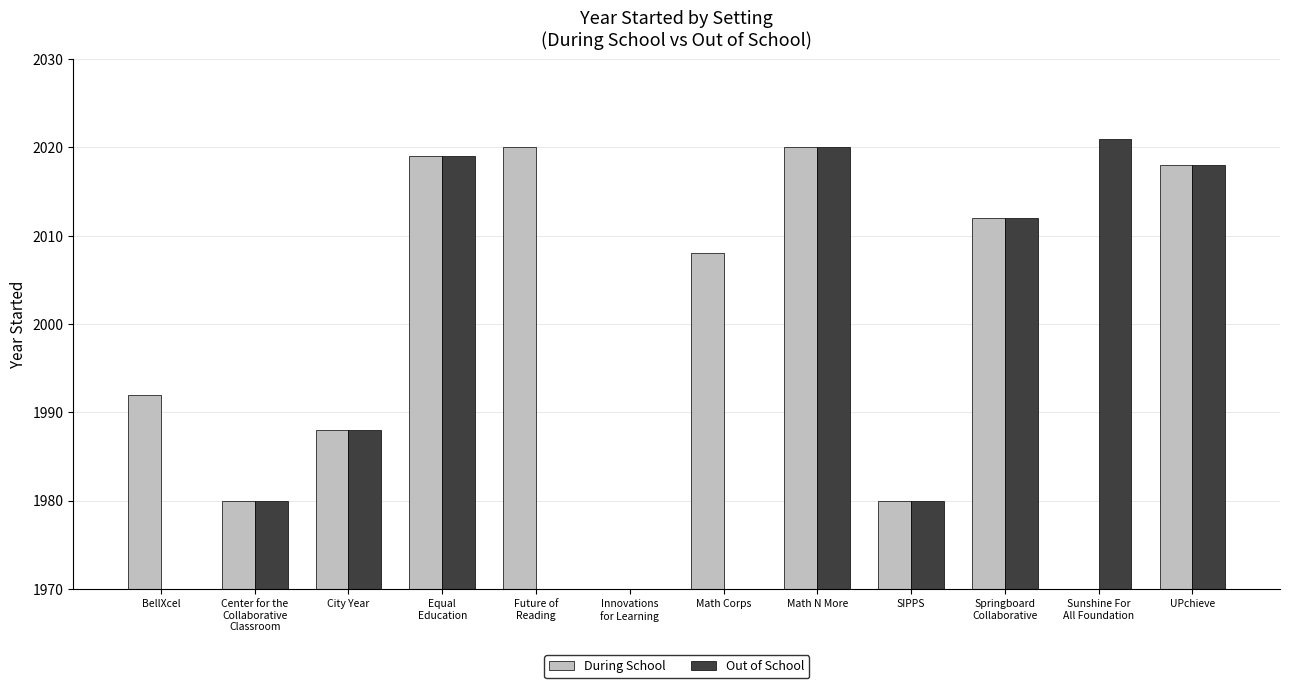

How many series are shown in this chart?

2